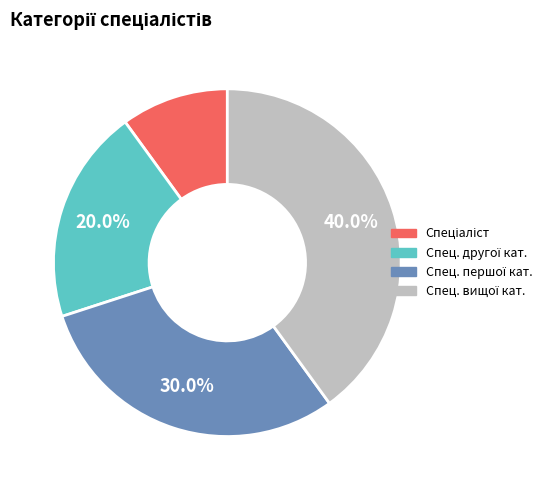

Is there any slice that represents more than half of the pie?

No